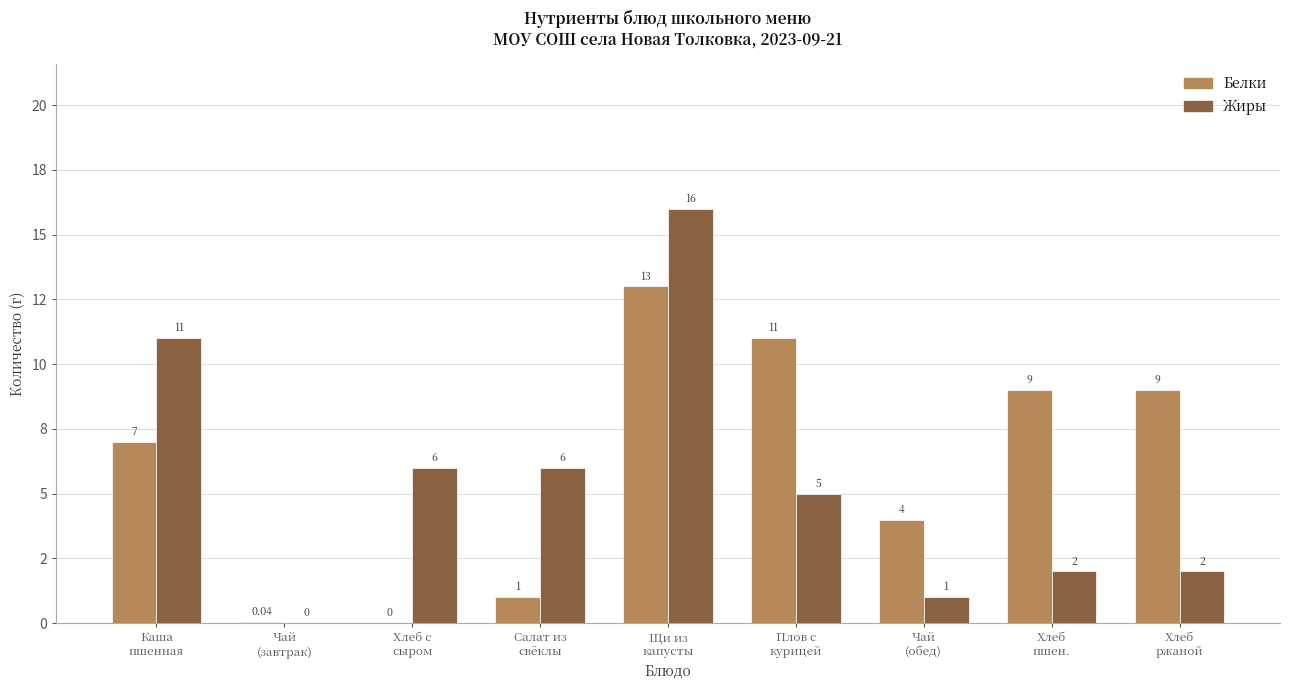

Which series has the largest total across all categories?

Белки